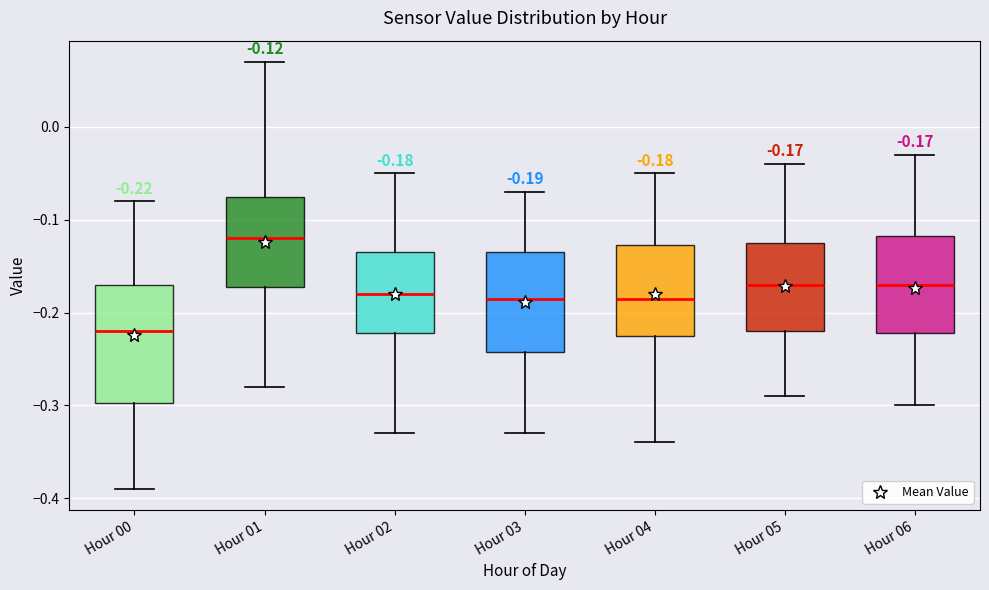

Which box's median line is the highest?

Hour 01